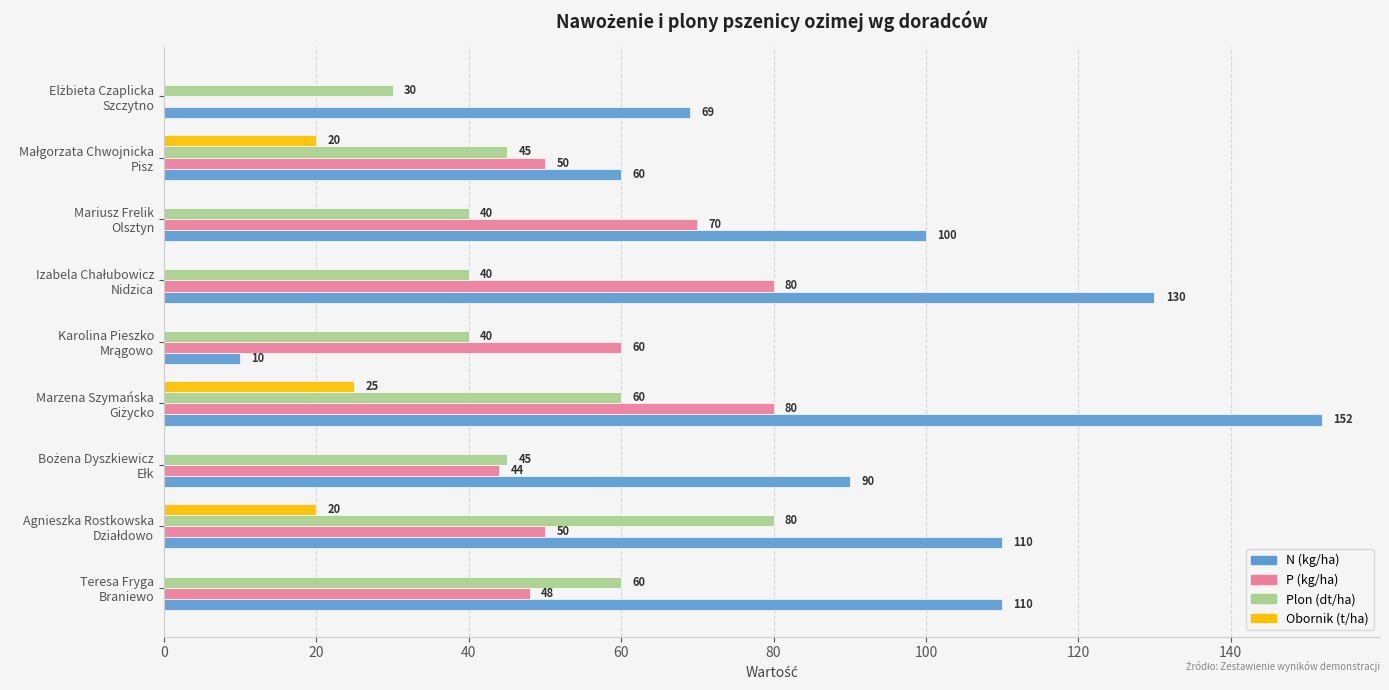

Which series has the largest total across all categories?

N (kg/ha)